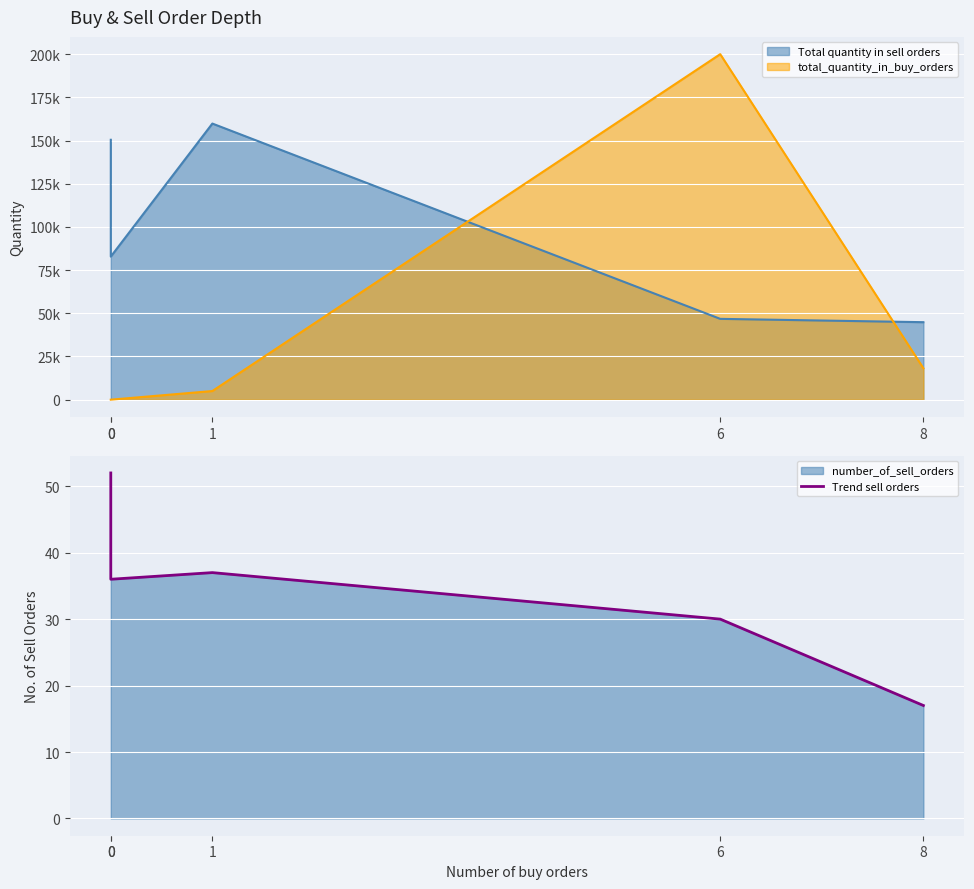

The chart shows a value of 50 at 6. True or false?

False